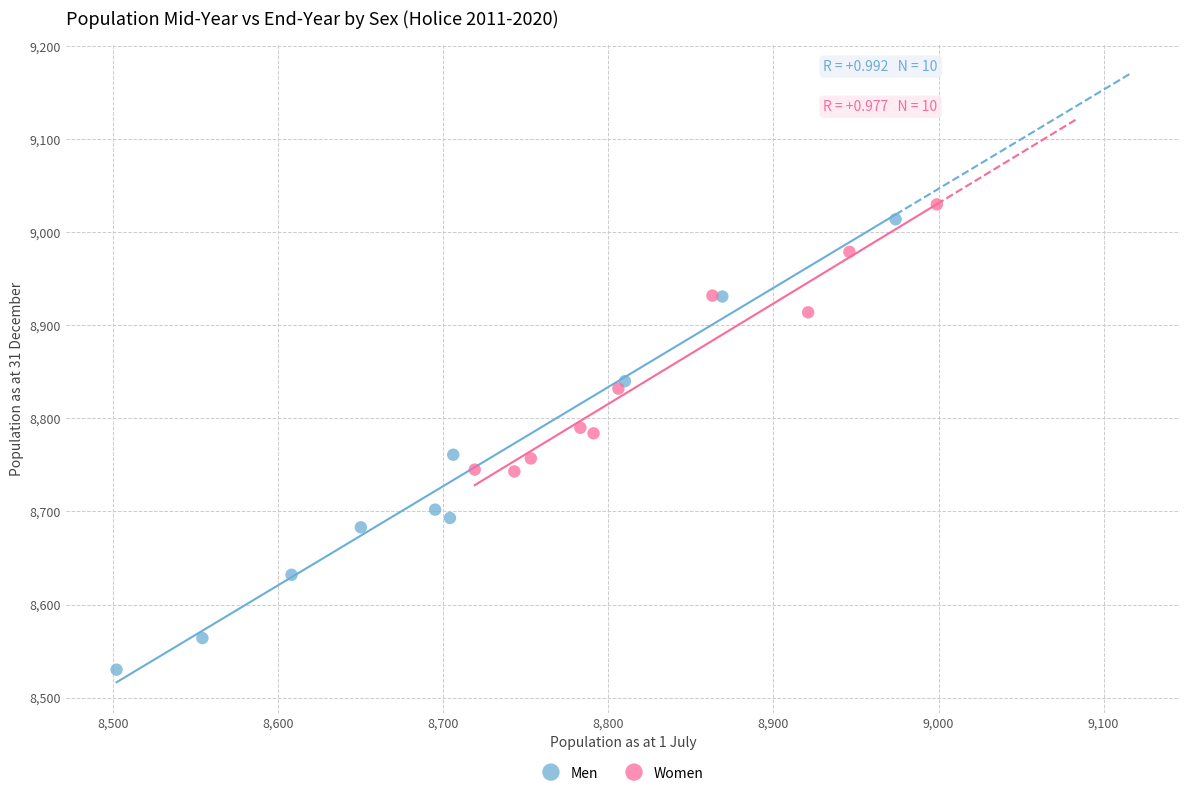

Which series reaches the minimum Y coordinate?

Men